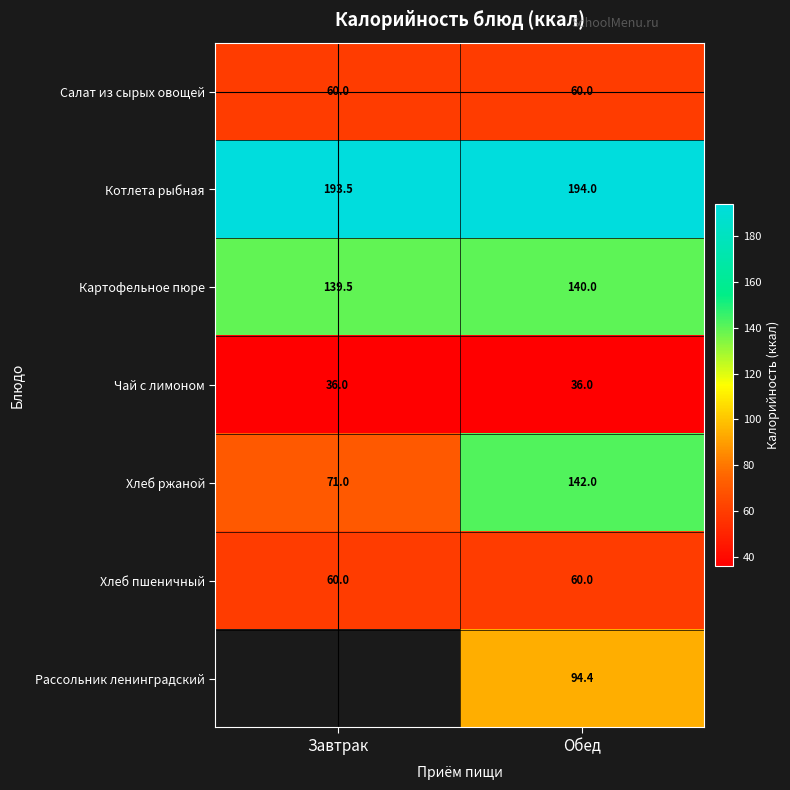

What is the sum of the Чай с лимоном values at Обед and Завтрак?

72.0